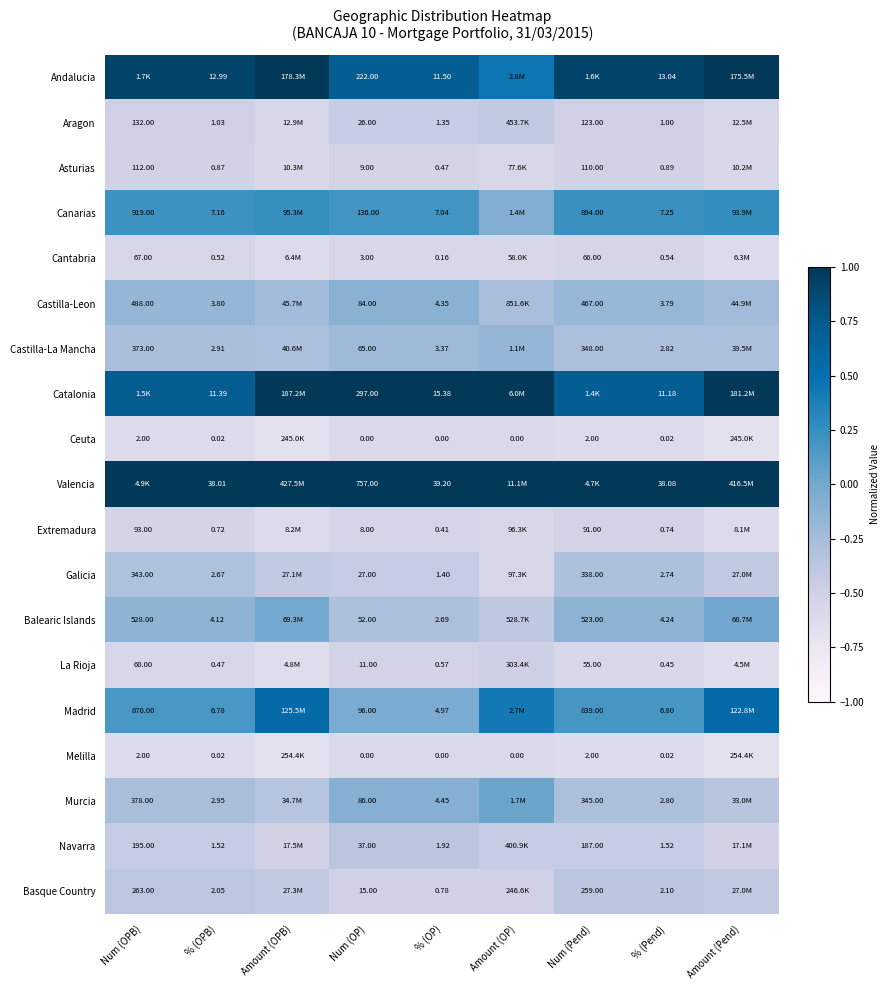

Is the value of Castilla-La Mancha at % (OPB) greater than the value of Andalucia at % (OP)?

No